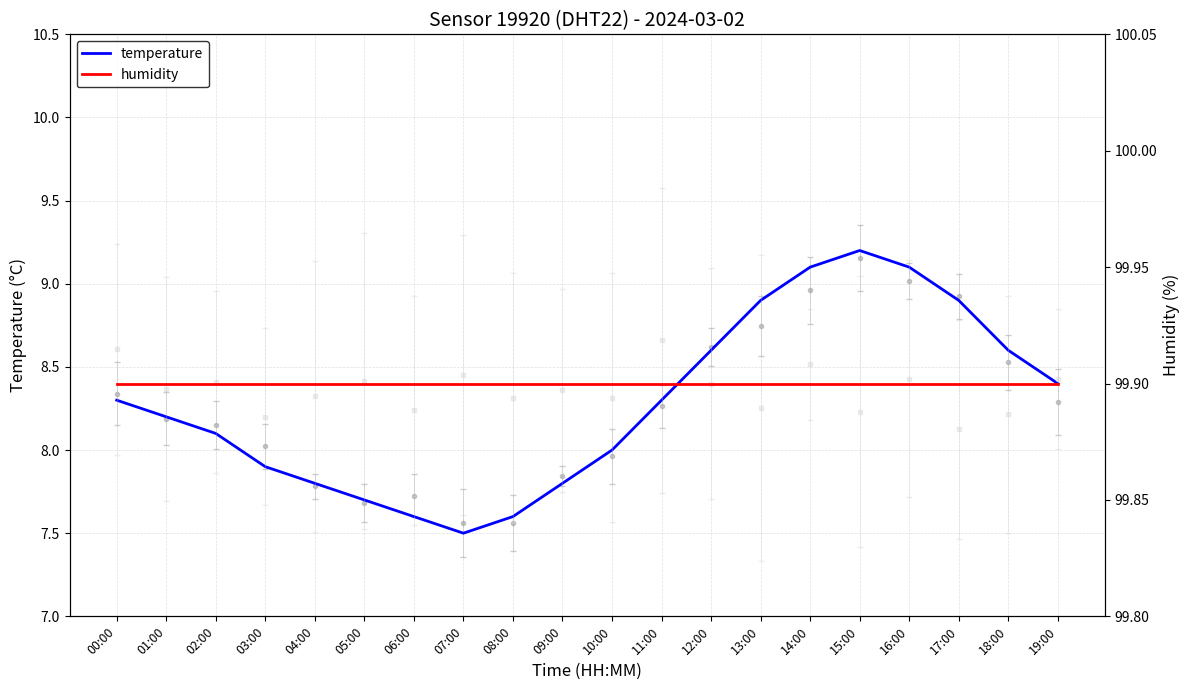

Reading left to right, what are all the values shown in this chart?

temperature: 00:00=8.3	01:00=8.2	02:00=8.1	03:00=7.9	04:00=7.8	05:00=7.7	06:00=7.6	07:00=7.5	08:00=7.6	09:00=7.8	10:00=8.0	11:00=8.3	12:00=8.6	13:00=8.9	14:00=9.1	15:00=9.2	16:00=9.1	17:00=8.9	18:00=8.6	19:00=8.4
humidity: 00:00=99.9	01:00=99.9	02:00=99.9	03:00=99.9	04:00=99.9	05:00=99.9	06:00=99.9	07:00=99.9	08:00=99.9	09:00=99.9	10:00=99.9	11:00=99.9	12:00=99.9	13:00=99.9	14:00=99.9	15:00=99.9	16:00=99.9	17:00=99.9	18:00=99.9	19:00=99.9